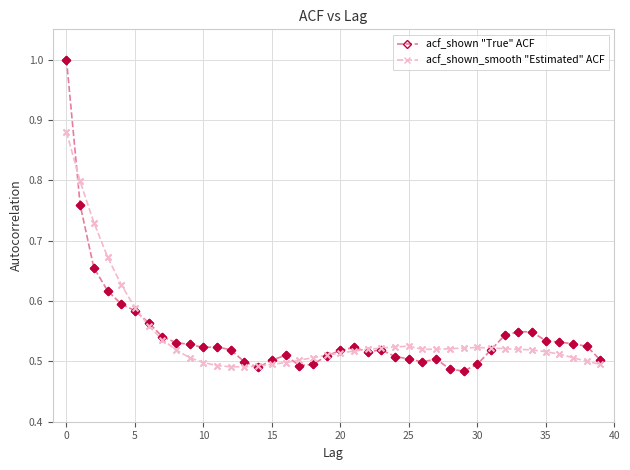

What are all the series names shown in the legend?

acf_shown "True" ACF, acf_shown_smooth "Estimated" ACF